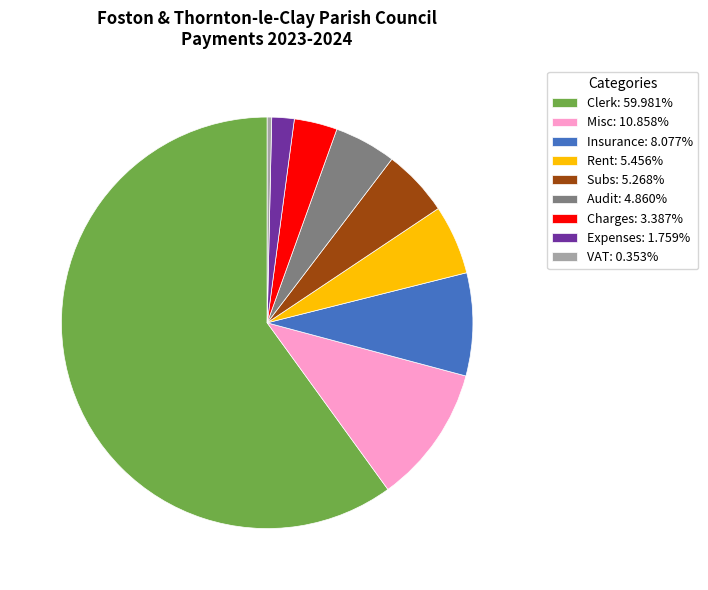

Does Clerk: 59.981% represent more than half of the total?

Yes